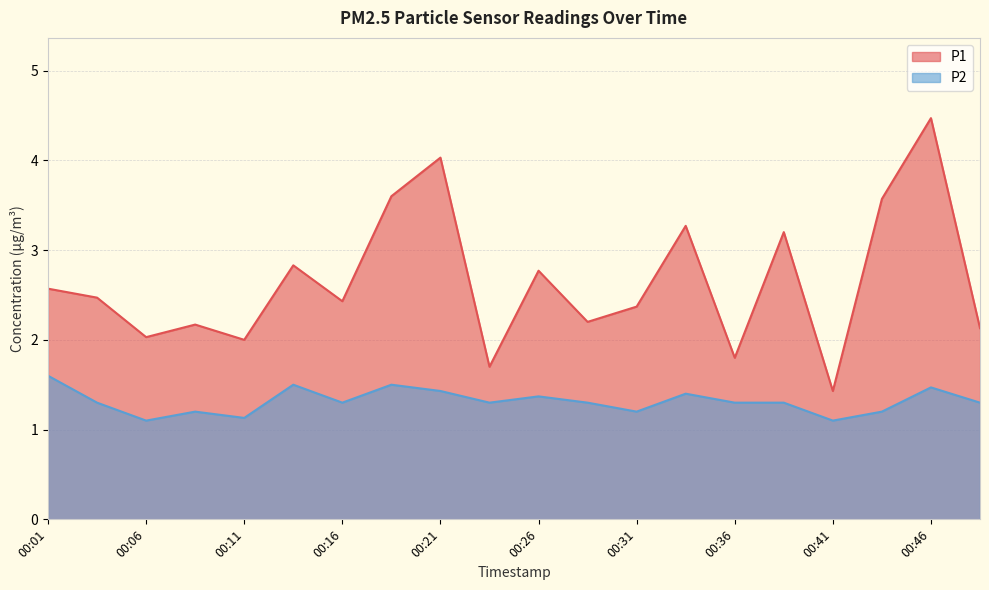

Reading left to right, list all the values displayed in this chart.

P1: 00:01=2.6	00:04=2.5	00:06=2.0	00:09=2.2	00:11=2.0	00:14=2.8	00:16=2.4	00:19=3.6	00:21=4.0	00:24=1.7	00:26=2.8	00:29=2.2	00:31=2.4	00:33=3.3	00:36=1.8	00:38=3.2	00:41=1.4	00:43=3.6	00:46=4.5	00:48=2.1
P2: 00:01=1.6	00:04=1.3	00:06=1.1	00:09=1.2	00:11=1.1	00:14=1.5	00:16=1.3	00:19=1.5	00:21=1.4	00:24=1.3	00:26=1.4	00:29=1.3	00:31=1.2	00:33=1.4	00:36=1.3	00:38=1.3	00:41=1.1	00:43=1.2	00:46=1.5	00:48=1.3